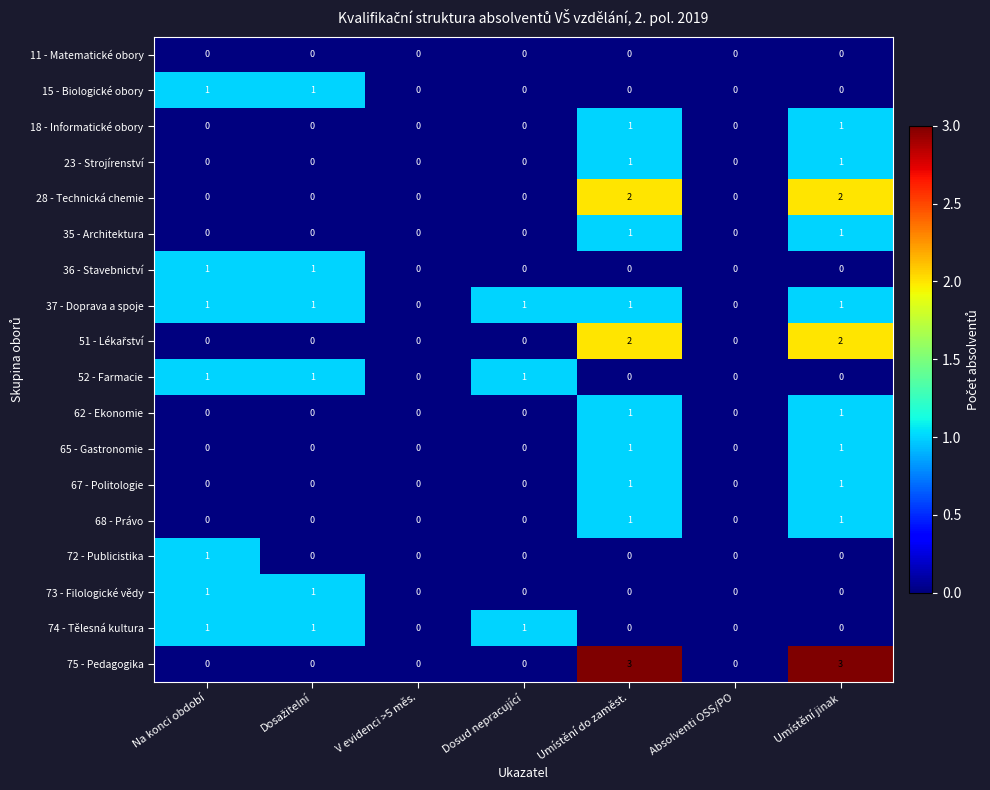

What is the sum of all 75 - Pedagogika values?

6